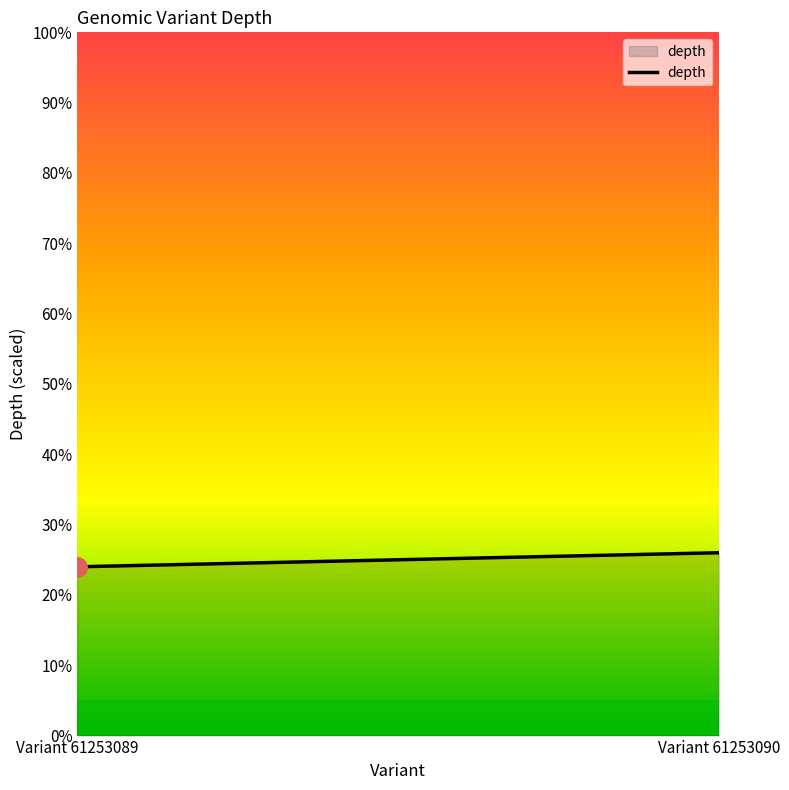

List the labels in order of value, largest first.

Variant 61253090, Variant 61253089